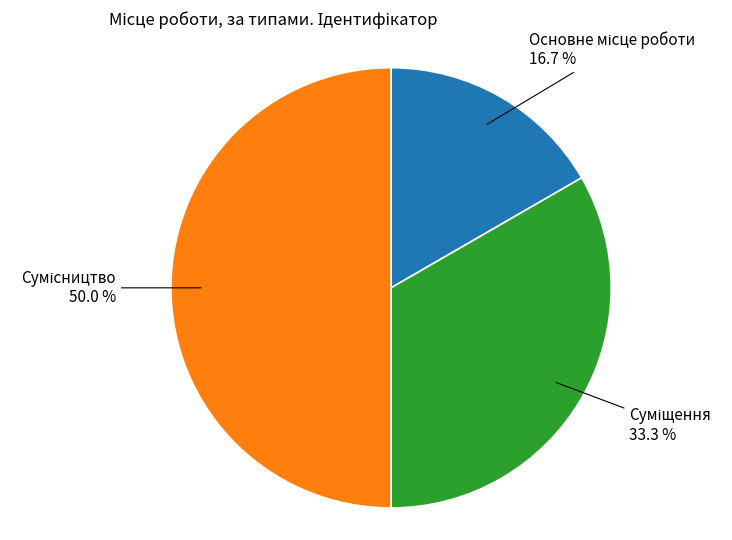

How many segments does this pie chart have?

3